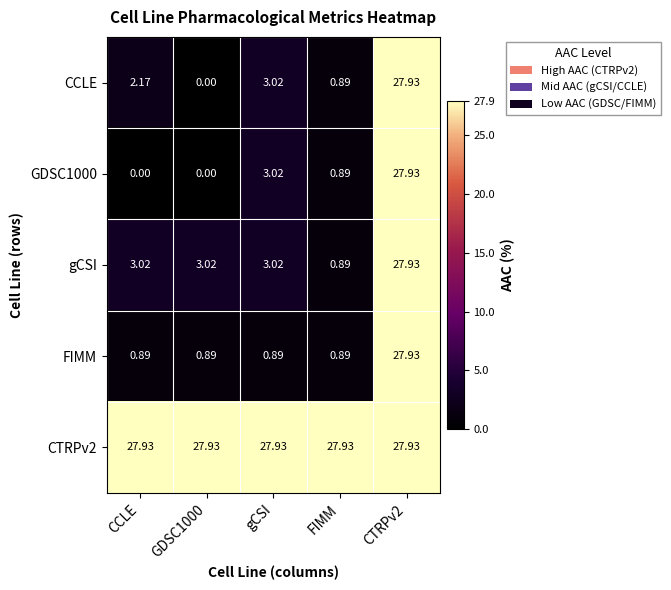

Where is GDSC1000 nearest to the value 13?

gCSI